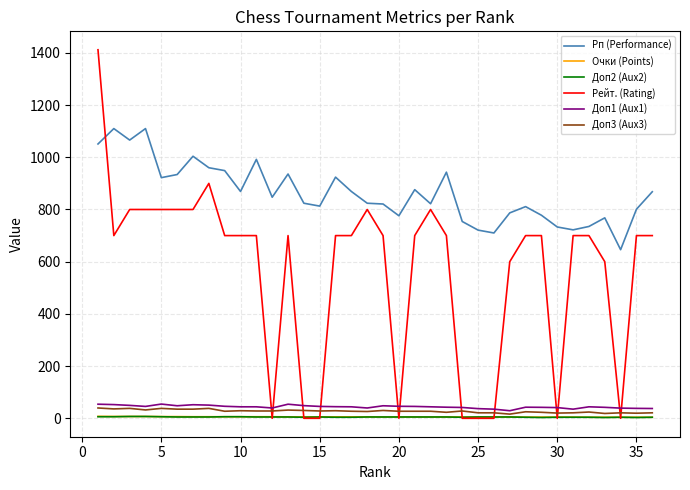

Which series has the largest total across all categories?

Рп (Performance)